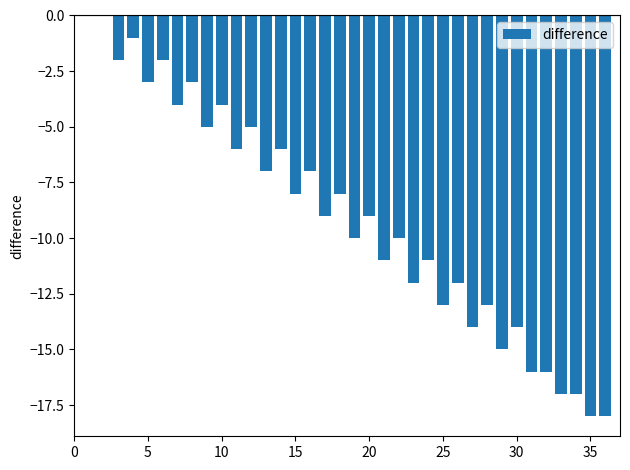

What is the sum of all values?

-326